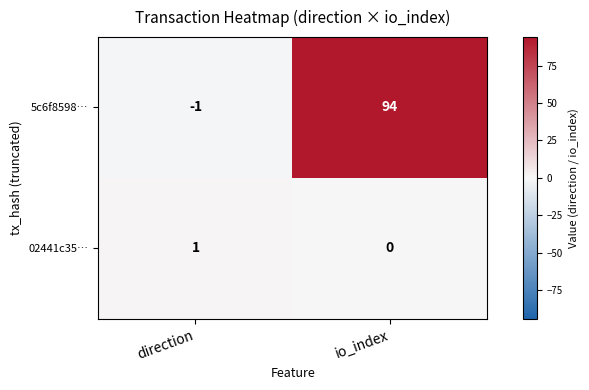

What is the difference between the highest and lowest values at io_index?

94